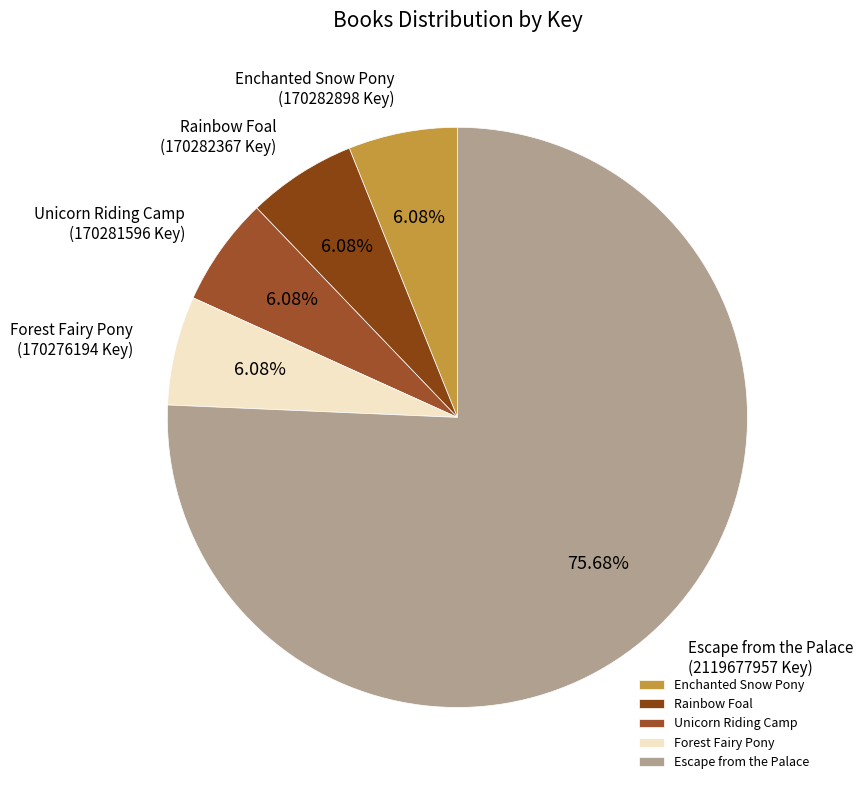

To the nearest percent, what portion does Escape from the Palace represent?

76%